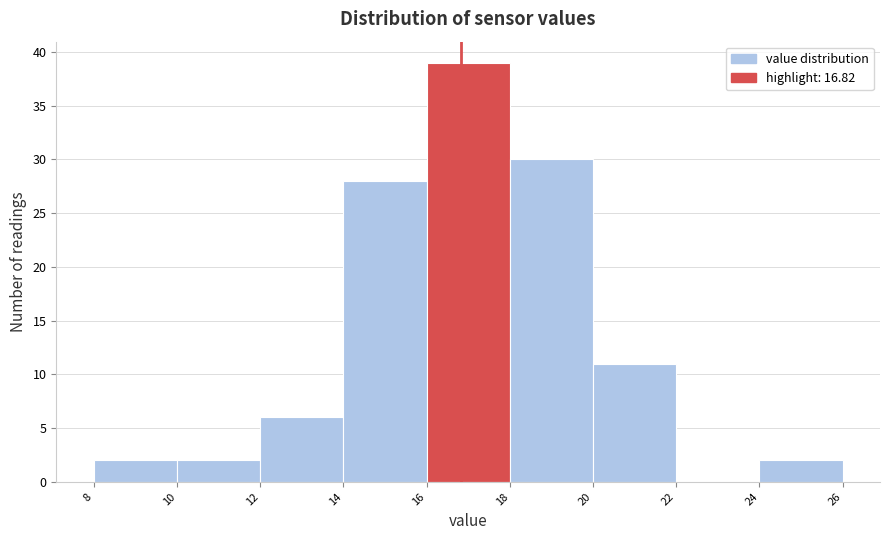

Reading left to right, list every bar in this chart as the range it spans on the x-axis followed by its height. The values are not printed on the chart, so give them approximately, as read against the axis.

8 to 10: 2
10 to 12: 2
12 to 14: 6
14 to 16: 28
16 to 18: 39
18 to 20: 30
20 to 22: 11
22 to 24: 0
24 to 26: 2